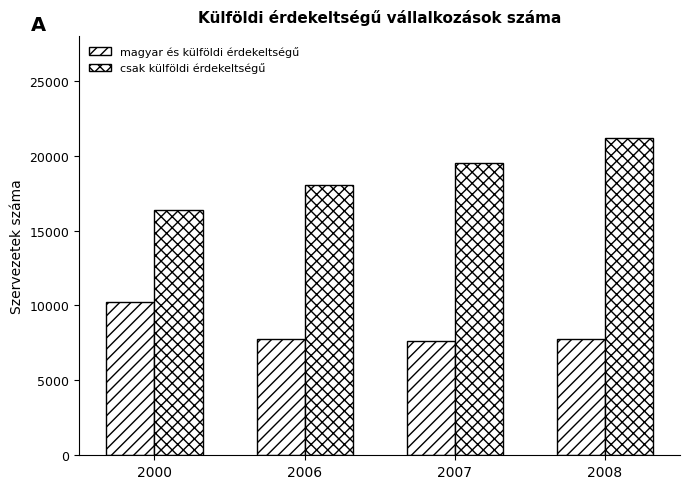

What is the difference between the maximum and minimum values in the csak külföldi érdekeltségű series?

4818